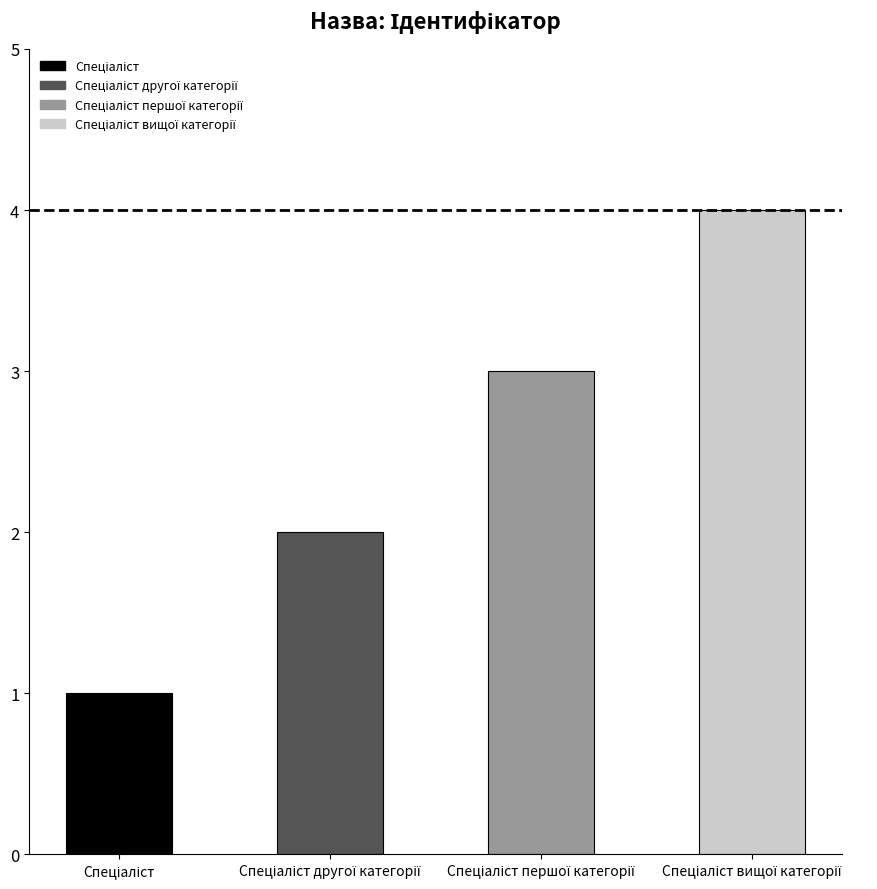

What is the difference between the maximum and minimum values?

3